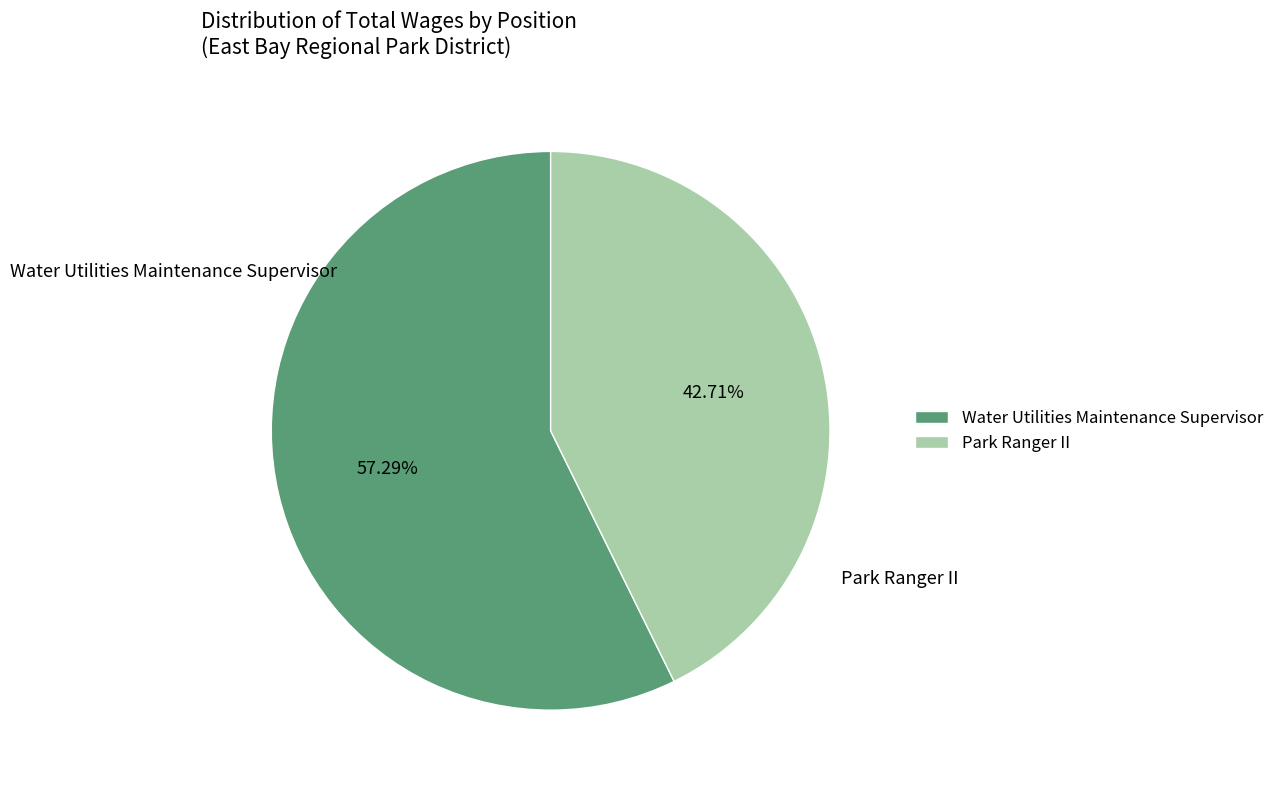

True or false: Water Utilities Maintenance Supervisor accounts for 49% of the total.

False